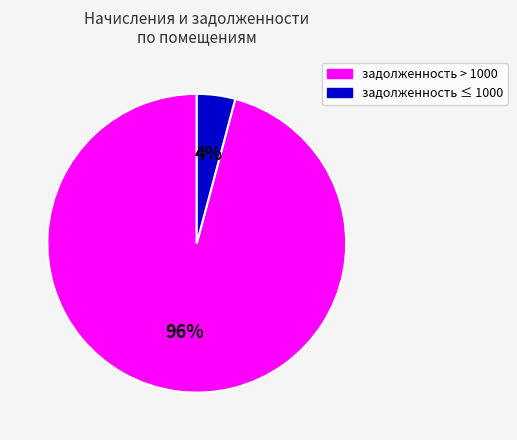

Is there a majority slice in this chart?

Yes